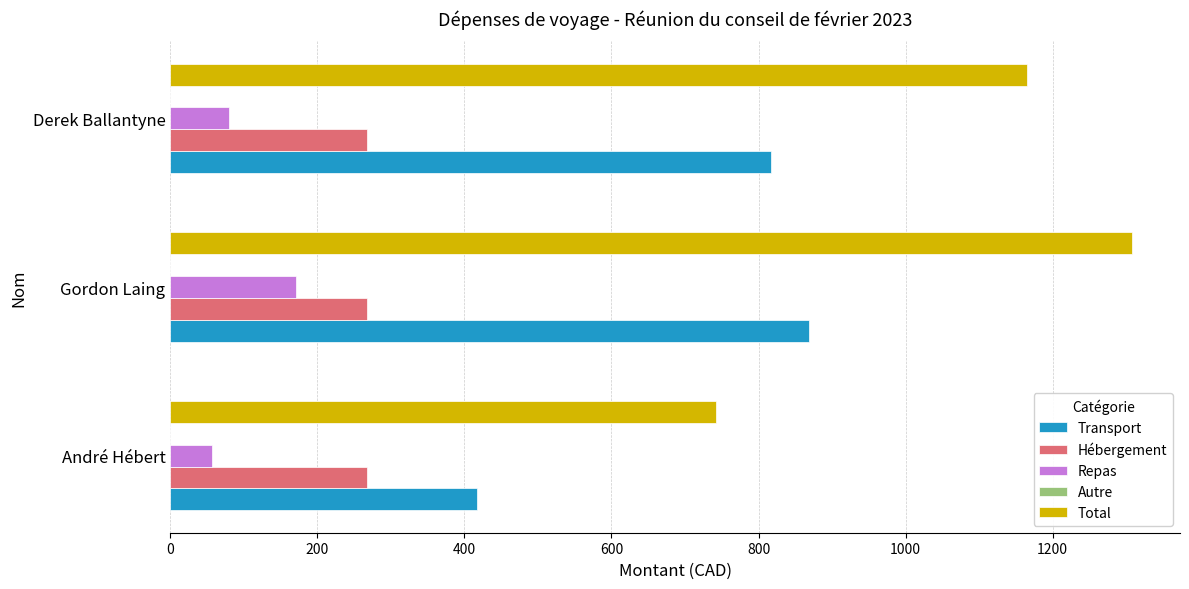

Rank the series at André Hébert from lowest to highest value.

Repas, Hébergement, Transport, Total